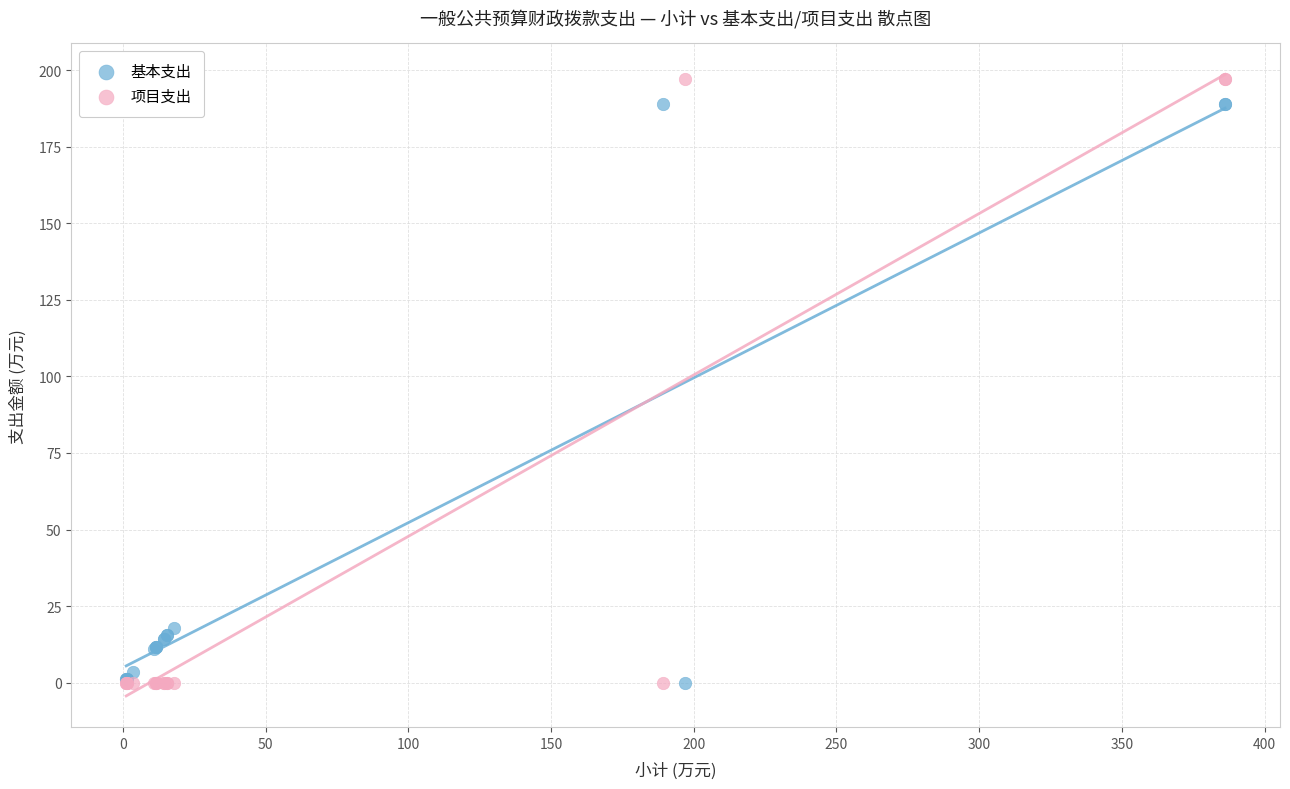

Which series has the widest spread of Y values?

项目支出